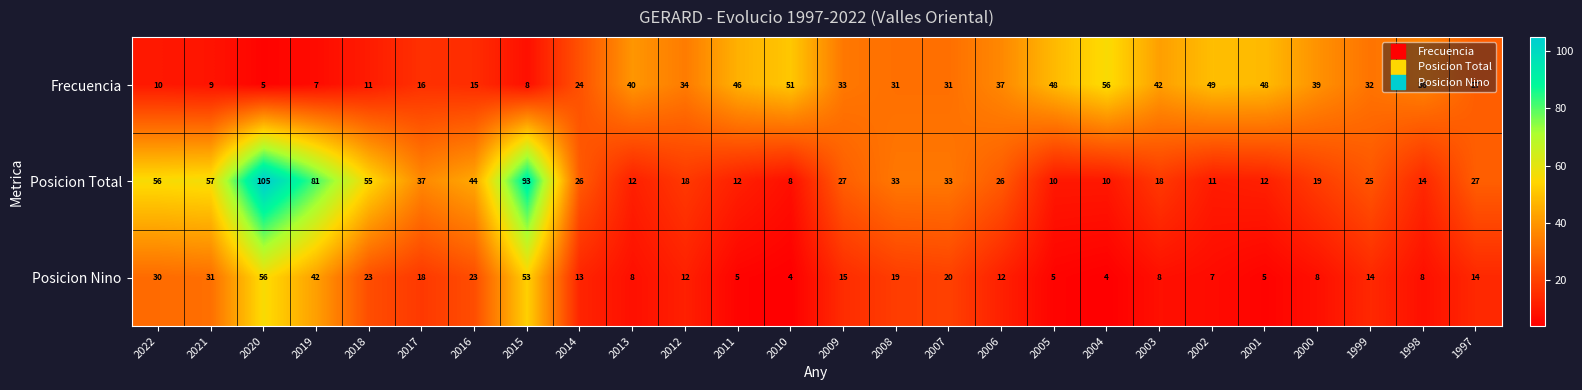

True or false: Frecuencia has a value of 42 at 2003.

True